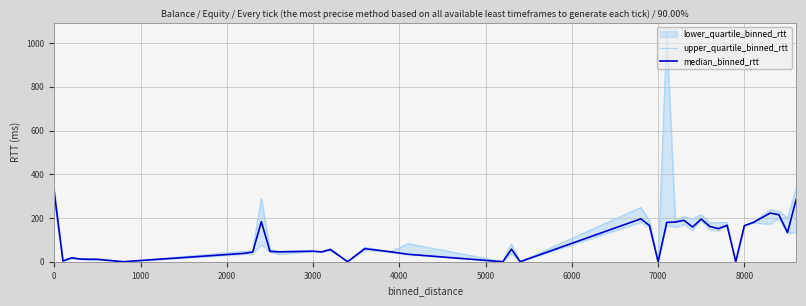

Is it true that median_binned_rtt equals 314.2 at 0?

True